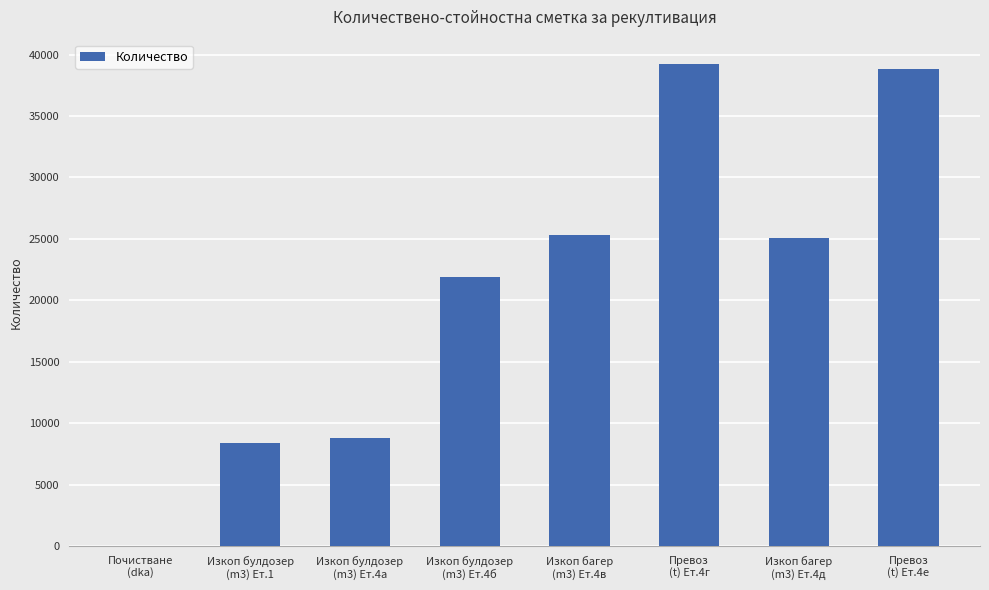

The chart shows a value of 25327.0 at Изкоп багер
(m3) Ет.4в. True or false?

True